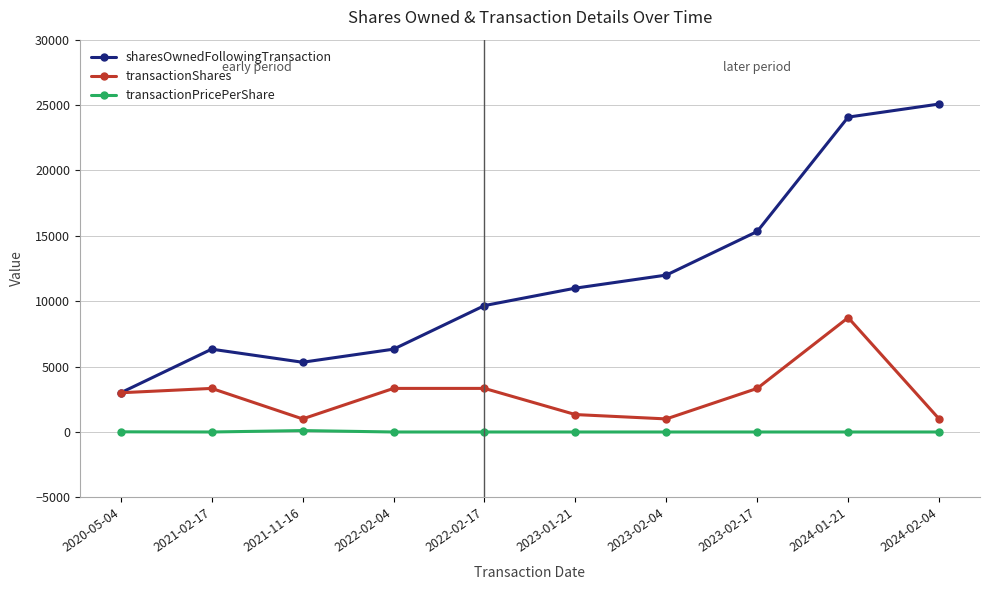

At which label does sharesOwnedFollowingTransaction reach its minimum?

2020-05-04